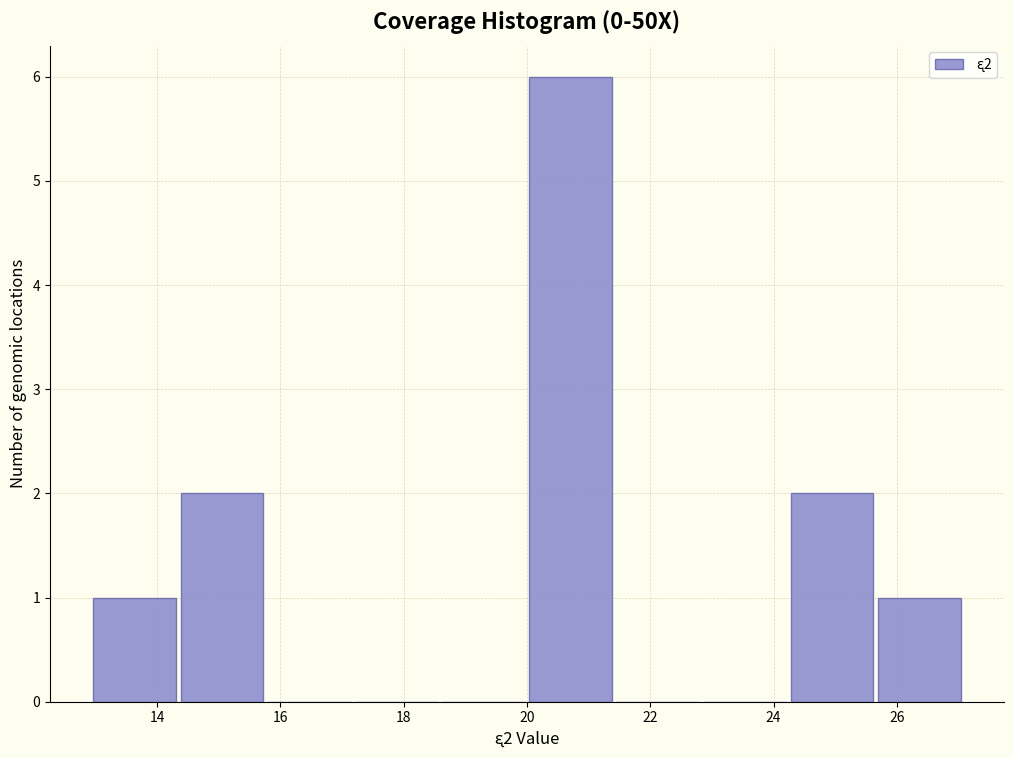

Over which range of the x-axis is the bar tallest?

20.0 to 21.4